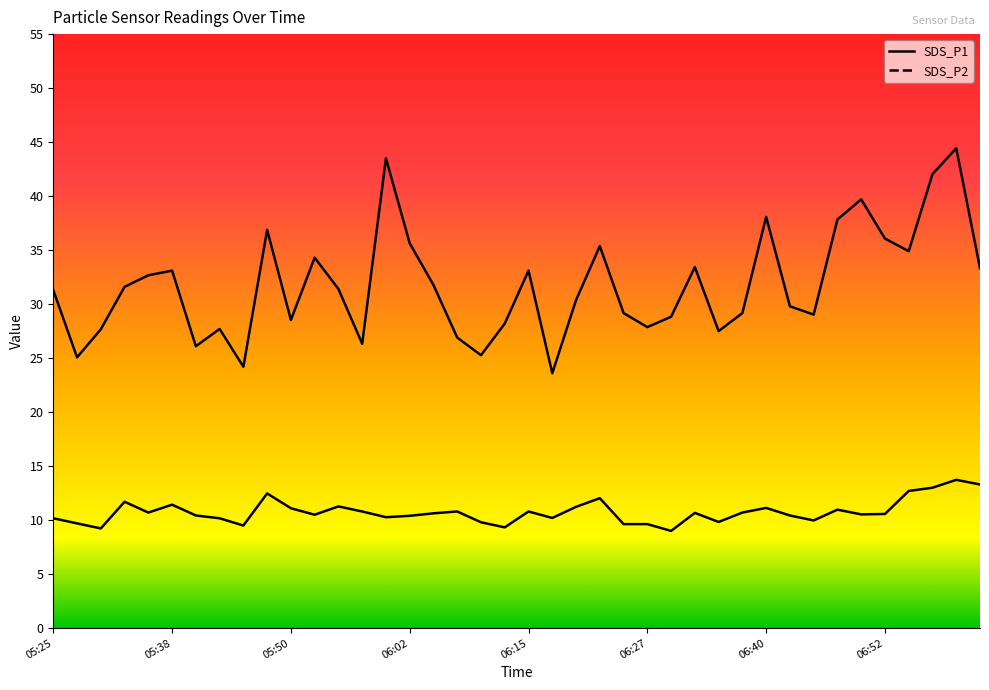

Is the value of SDS_P1 at 05:40 greater than the value of SDS_P2 at 06:17?

Yes